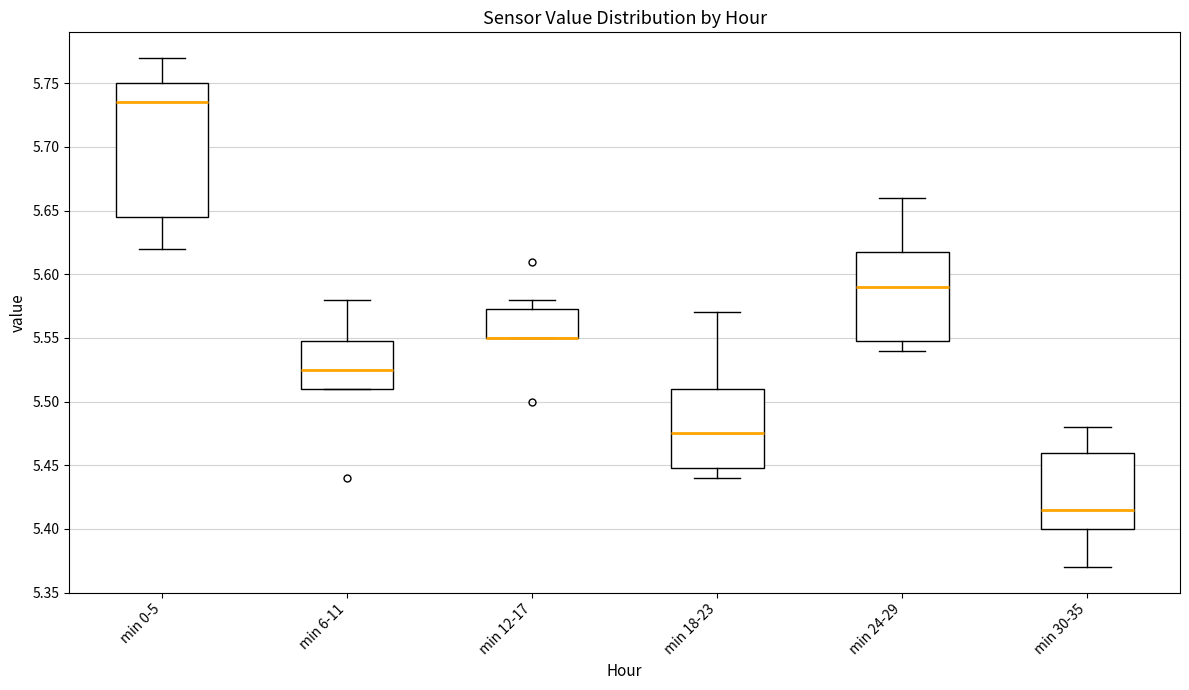

Which box is the tallest, from its lower edge to its upper edge?

min 0-5